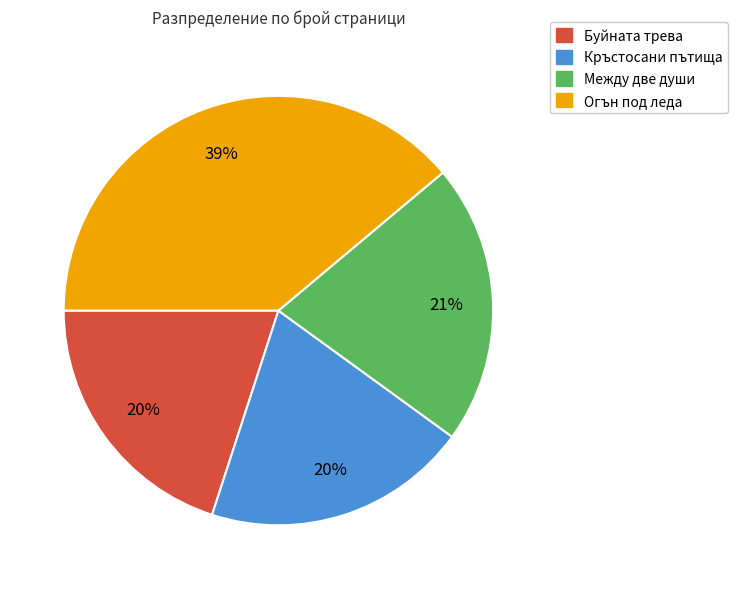

Is it true that Буйната трева is 30% of the pie?

False